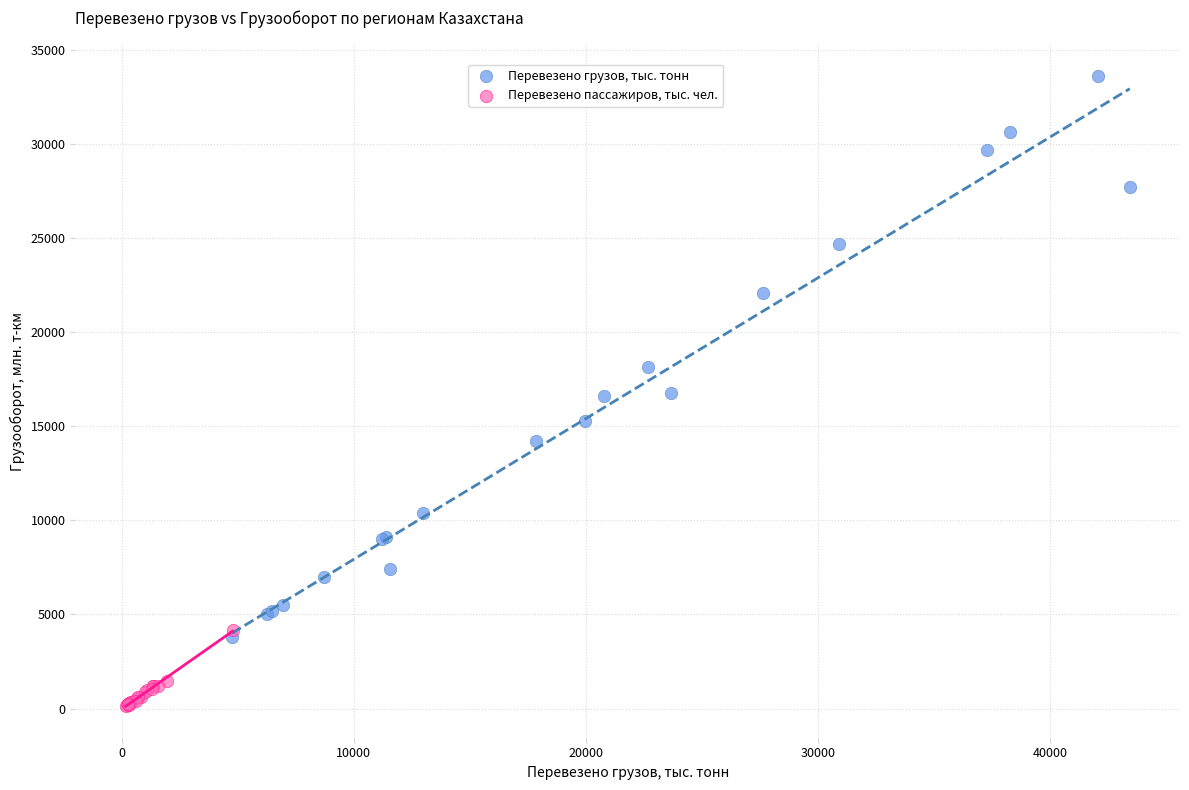

Which series contains the lowest Y value?

Перевезено пассажиров, тыс. чел.